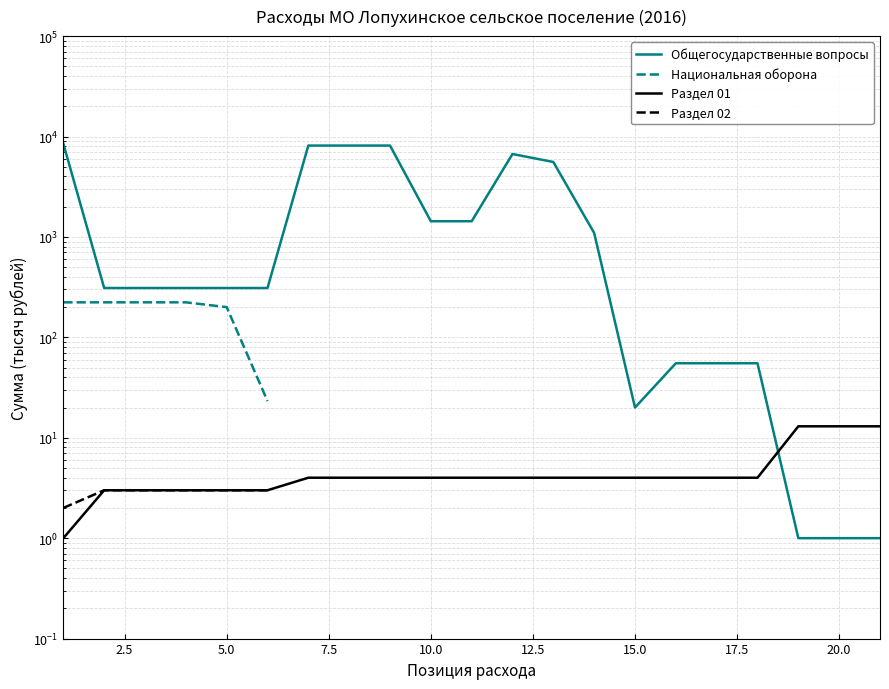

What is the highest value of the Раздел 01 series?

13.0